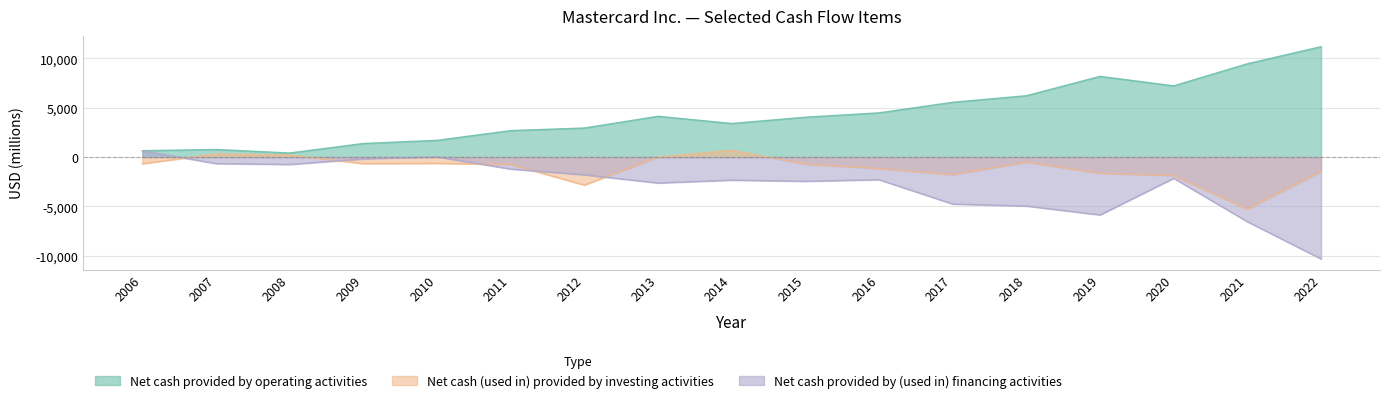

Reading right to left, transcribe all the data shown in this chart.

Net cash provided by operating activities: 11195	9463	7224	8183	6223	5555	4484	4043	3407	4135	2948	2684	1697	1378	413	770	650
Net cash (used in) provided by investing activities: -1470	-5272	-1879	-1640	-506	-1779	-1167	-715	690	-4	-2839	-748	-641	-664	202	315	-676
Net cash provided by (used in) financing activities: -10328	-6555	-2152	-5867	-4966	-4764	-2293	-2458	-2339	-2629	-1798	-1215	19	-185	-751	-658	638